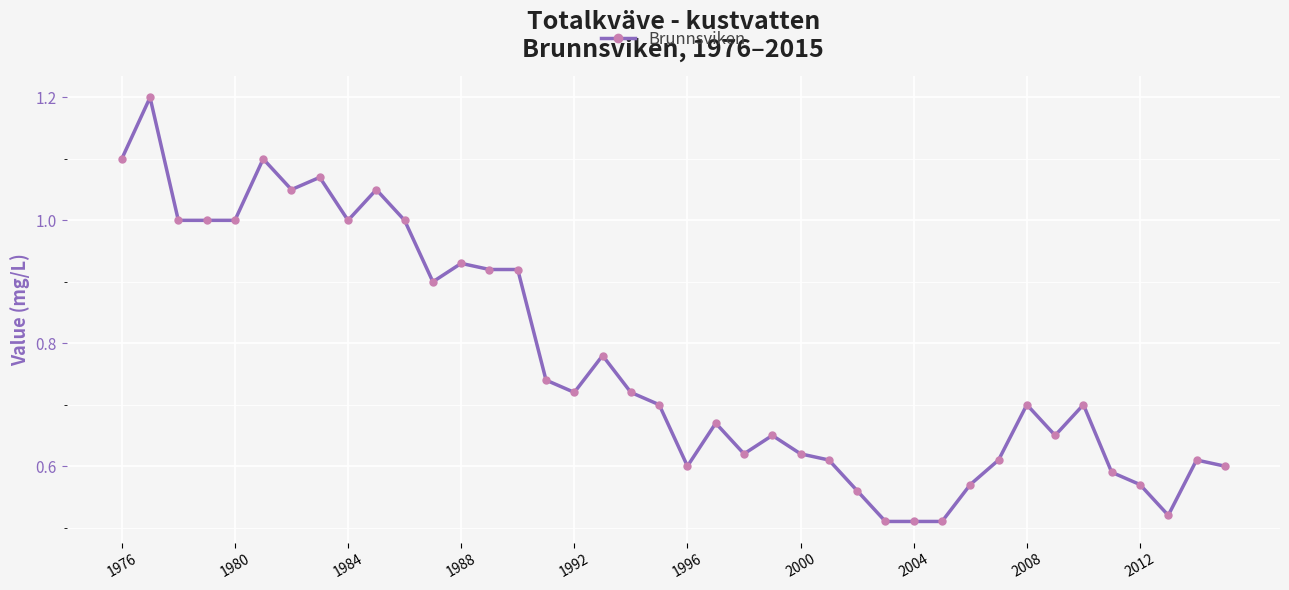

What is the greatest value displayed?

1.2